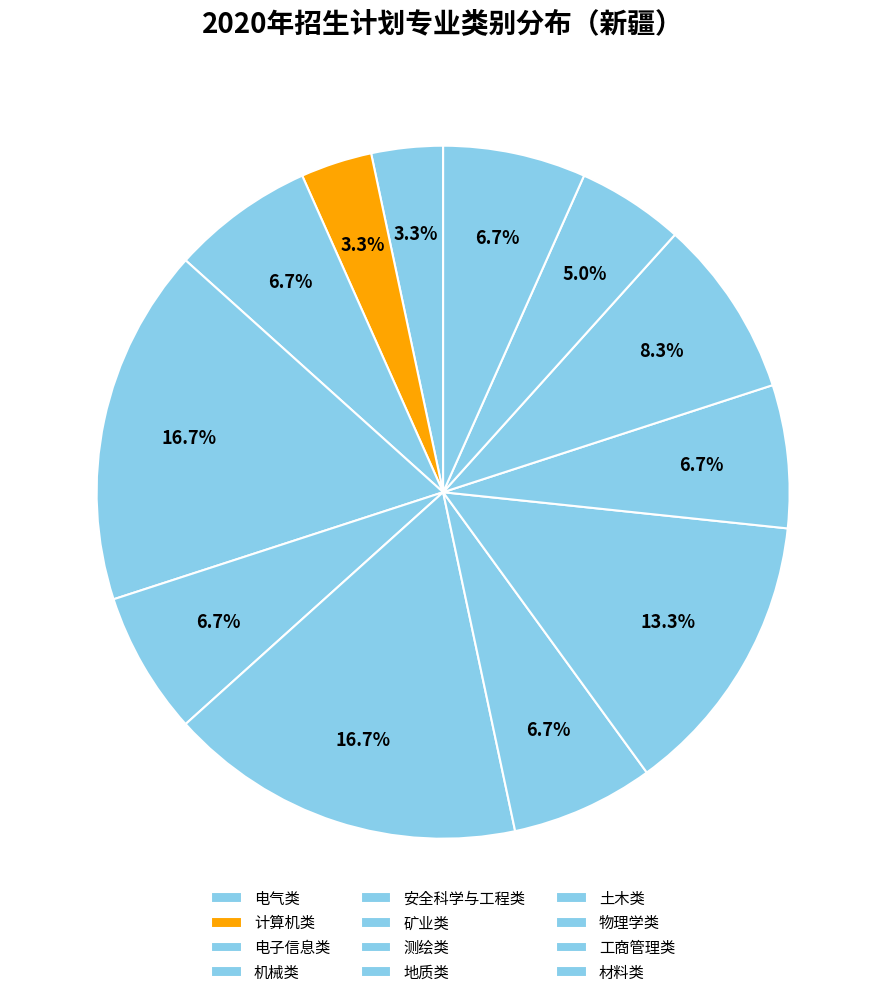

How many slices are in this pie chart?

12